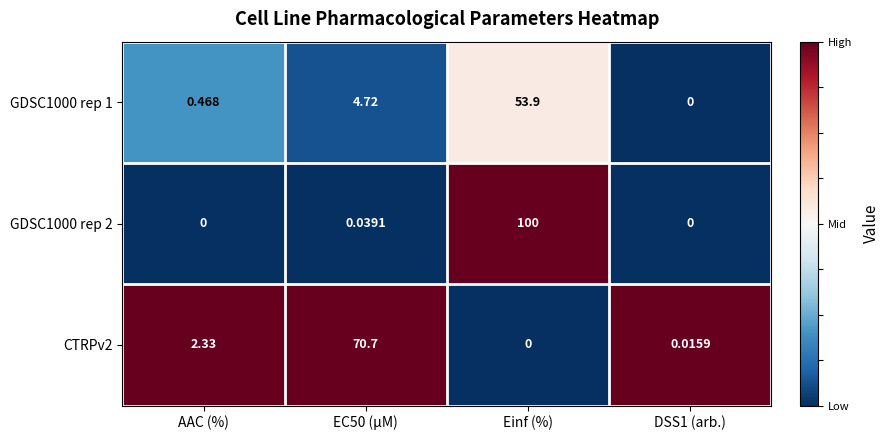

How many categories are shown in the chart?

4